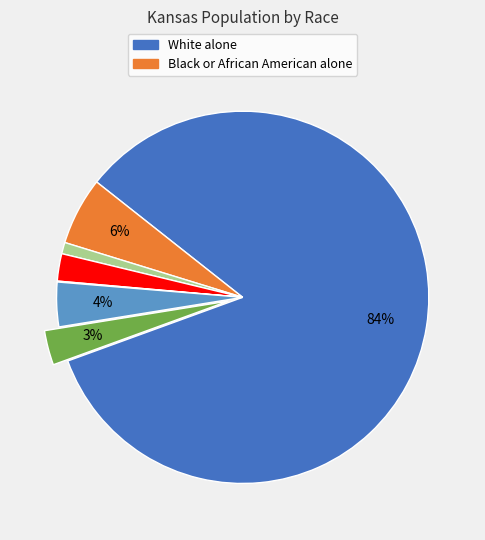

To the nearest percent, what is the average slice percentage?

14%